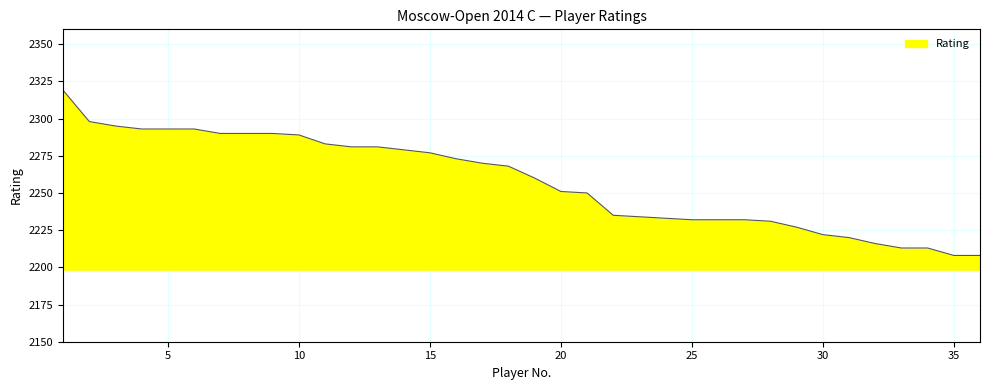

What is the greatest value displayed?

2319